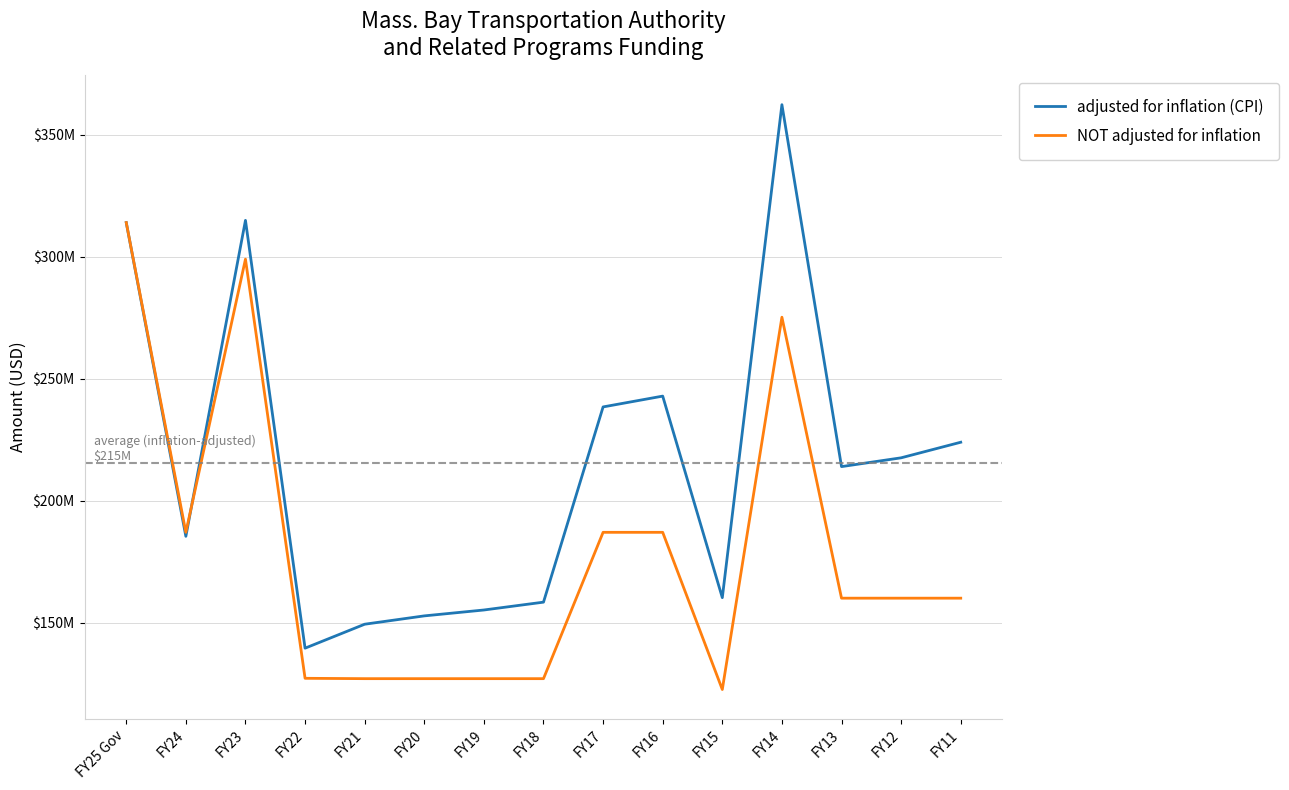

Does the chart display data point markers on the line(s)?

No